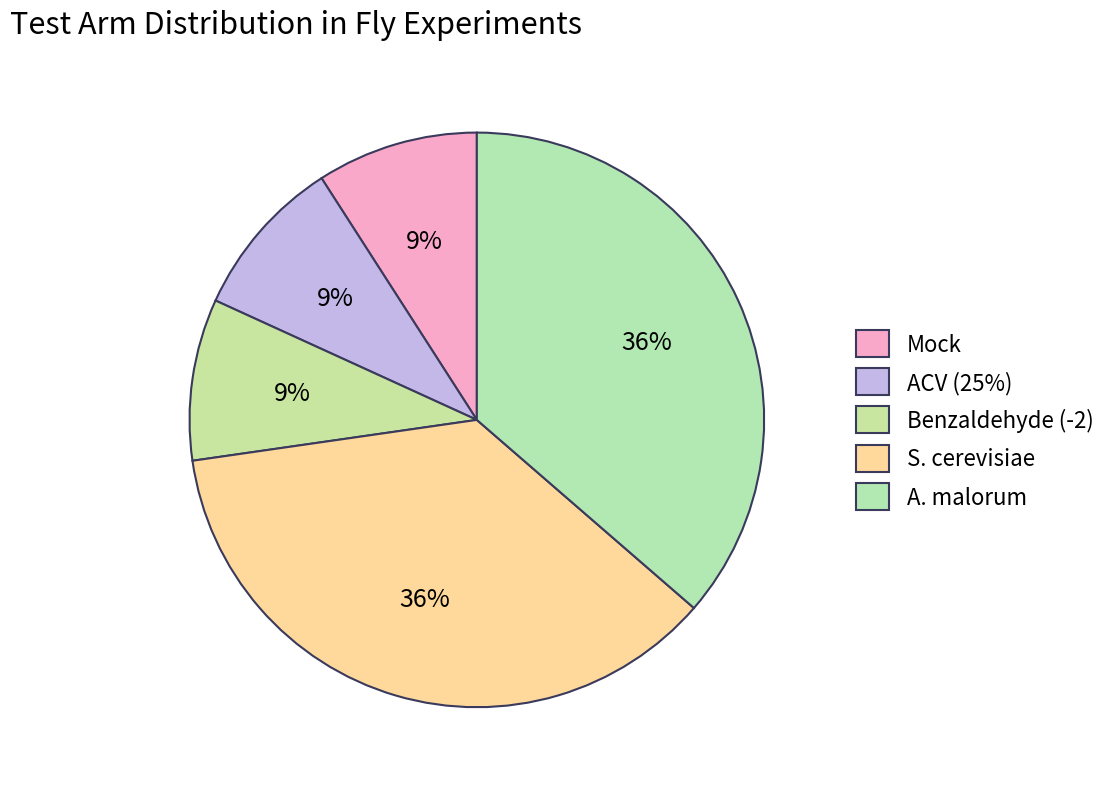

To the nearest percent, what is the average slice percentage?

20%